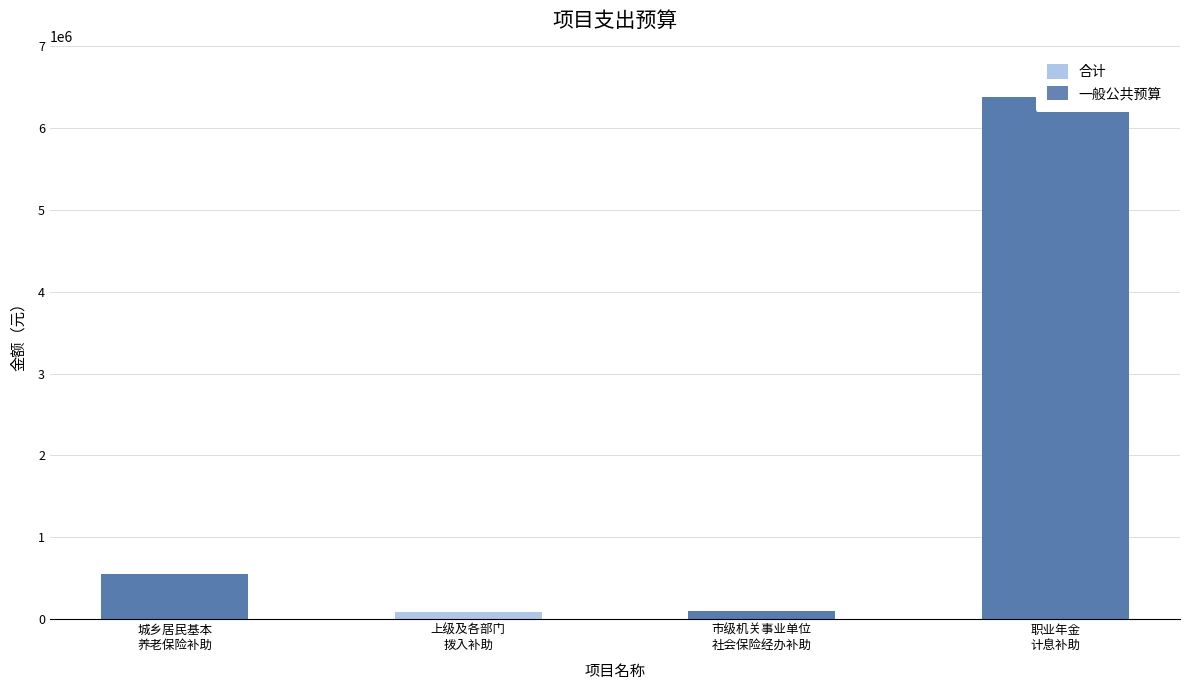

What is the label of the 1st bar from the left?

城乡居民基本
养老保险补助